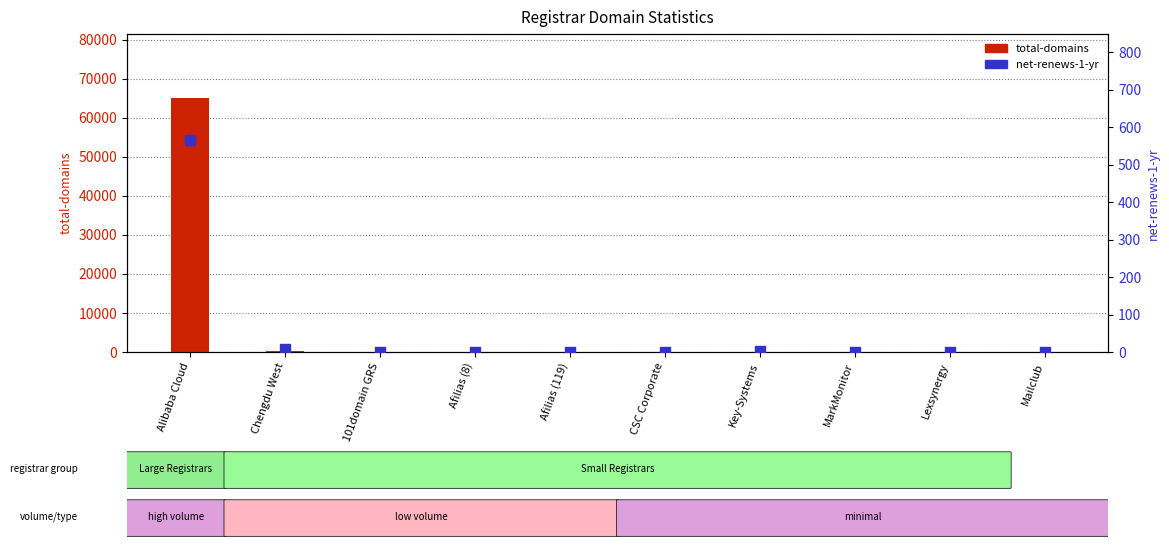

At how many categories does at least one series exceed 54554?

1